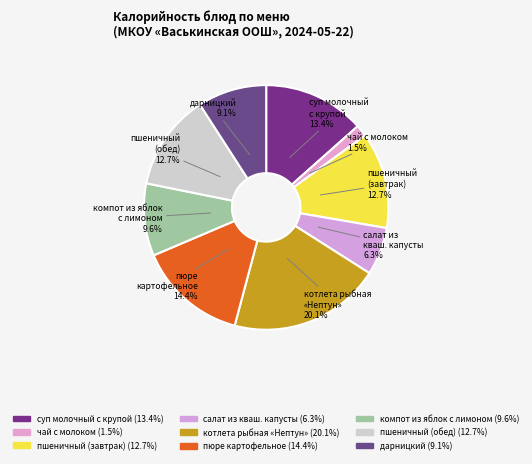

How many slices are in this pie chart?

9